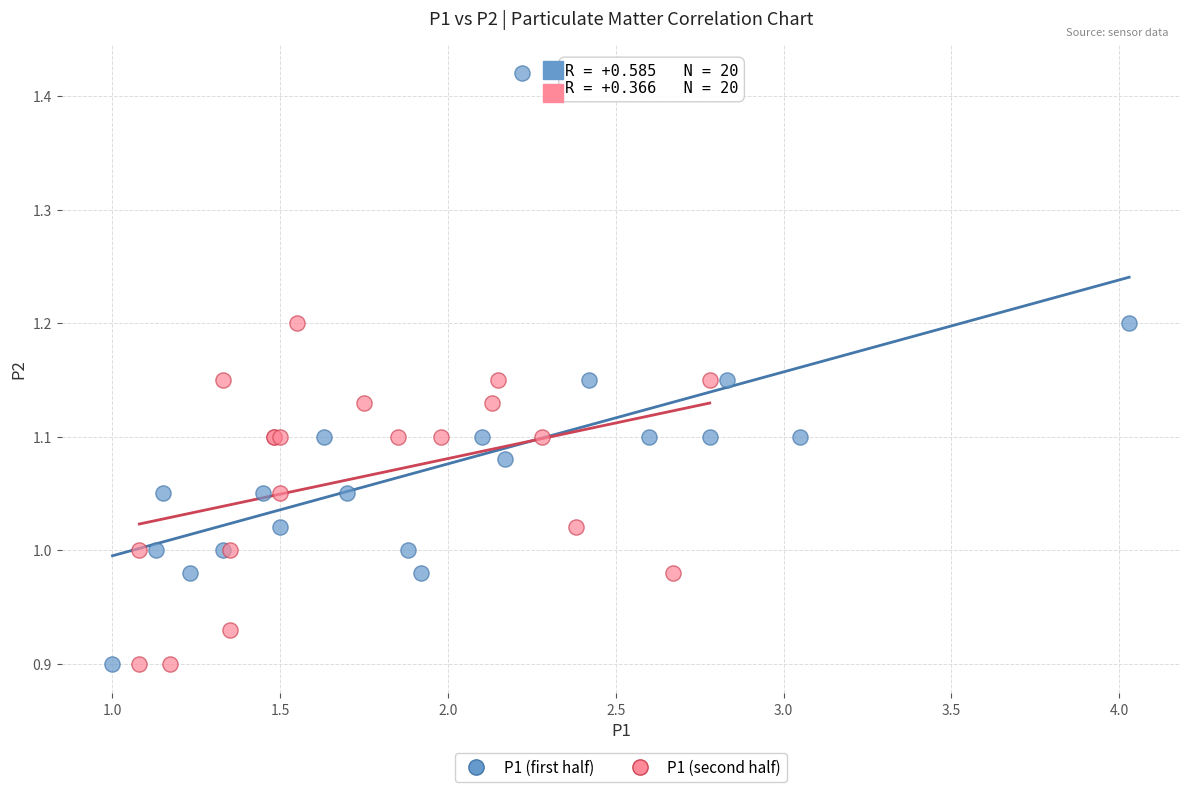

Which series reaches the maximum Y coordinate?

P1 (first half)